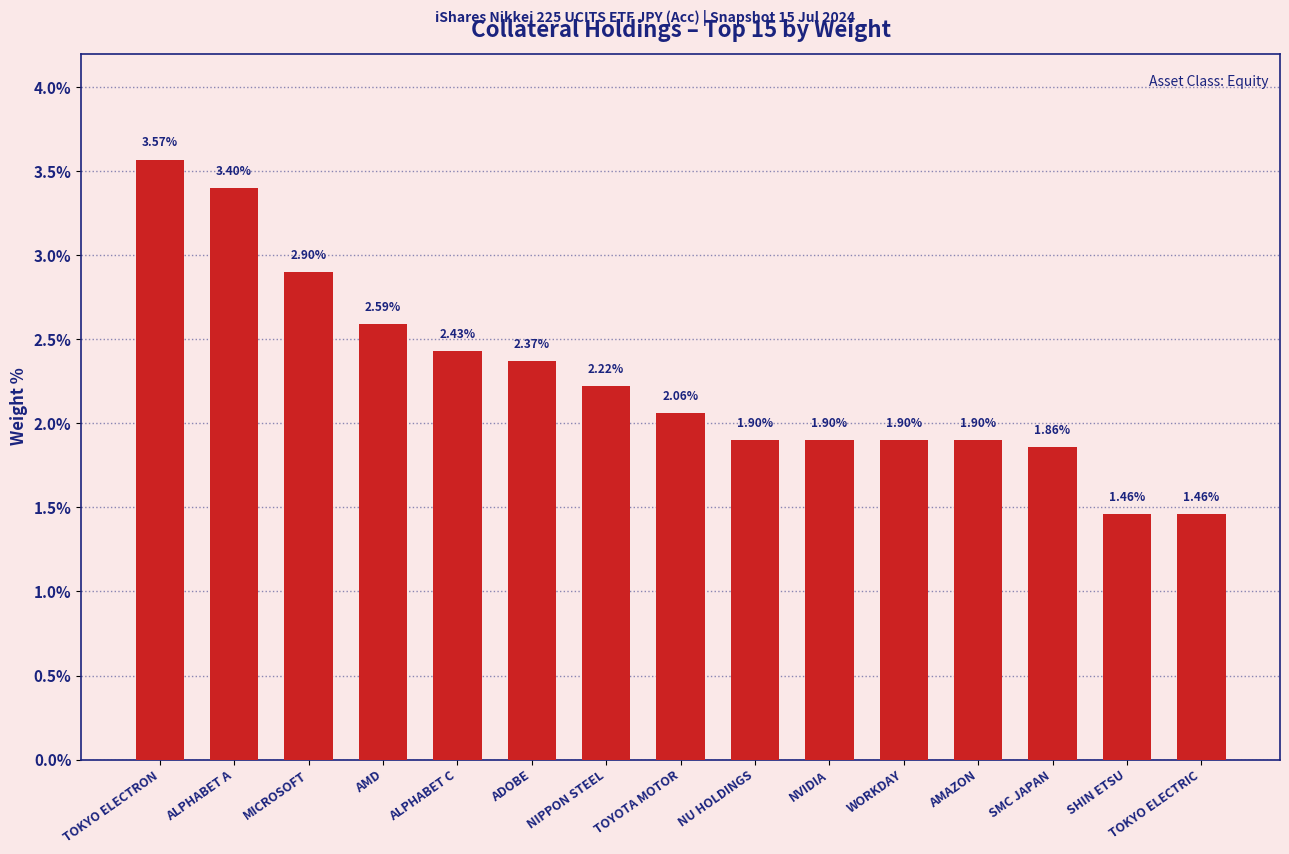

At which category does the chart reach its peak across all series?

TOKYO ELECTRON